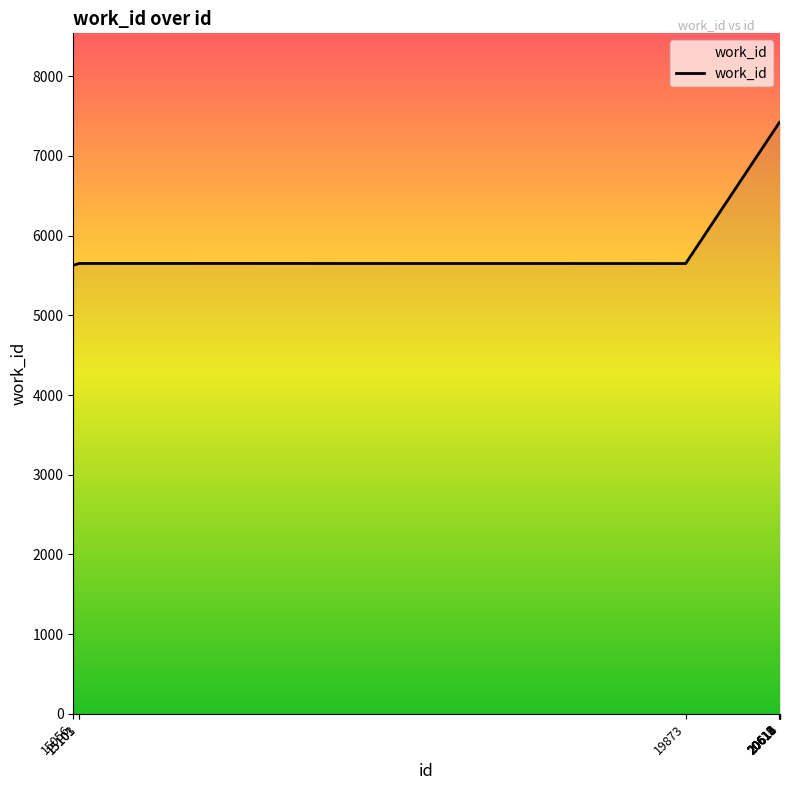

What is the sum of all values?

67115